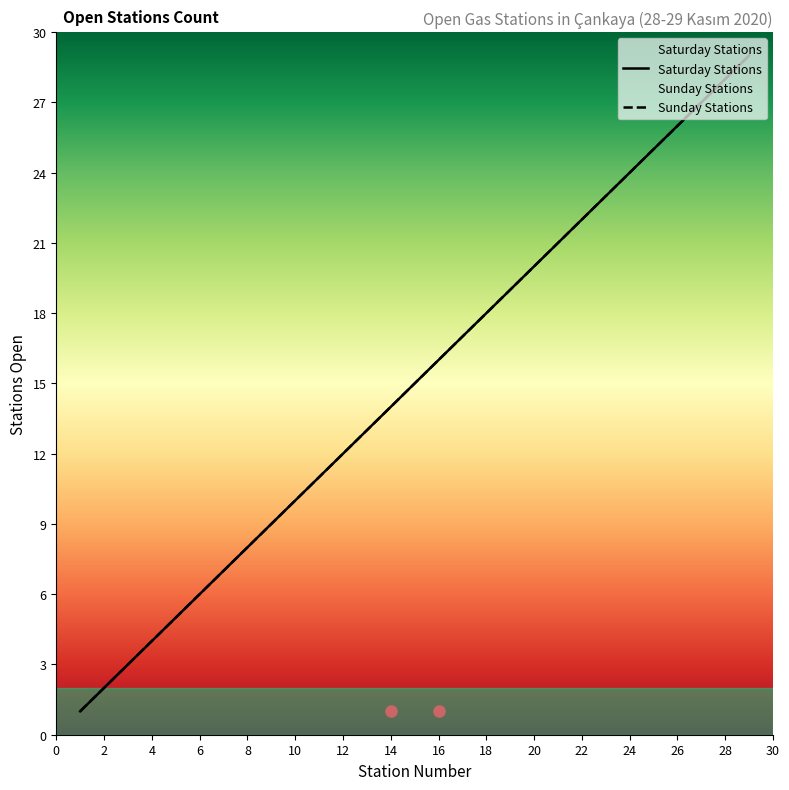

How many data points in Saturday Stations are above 15?

14